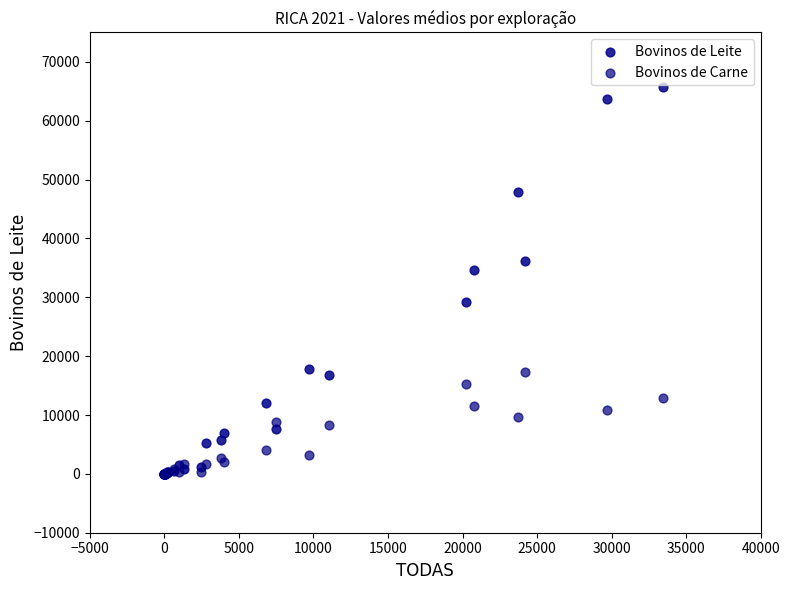

Which series contains the highest Y value?

Bovinos de Leite